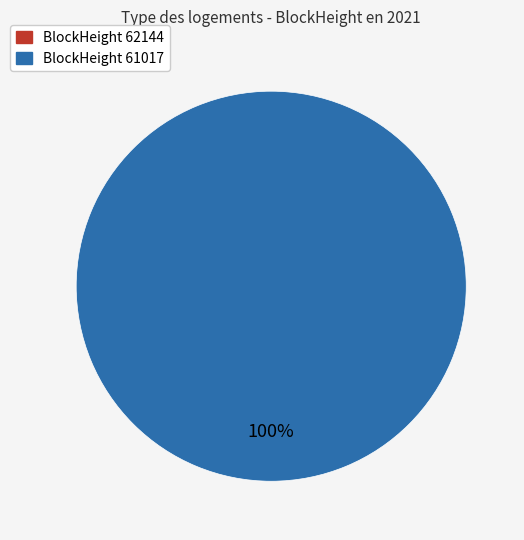

Is it true that 62144 is 0% of the pie?

True